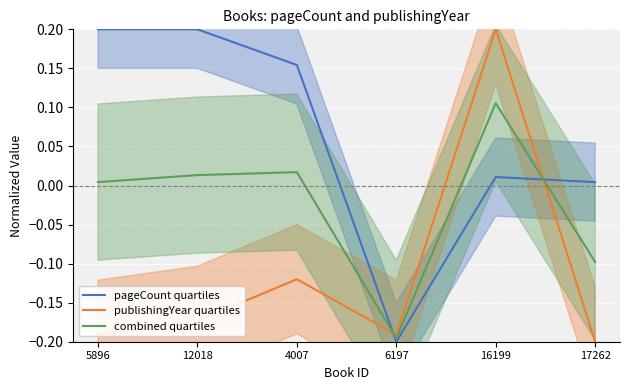

Which has a higher value, 16199 or 5896?

5896